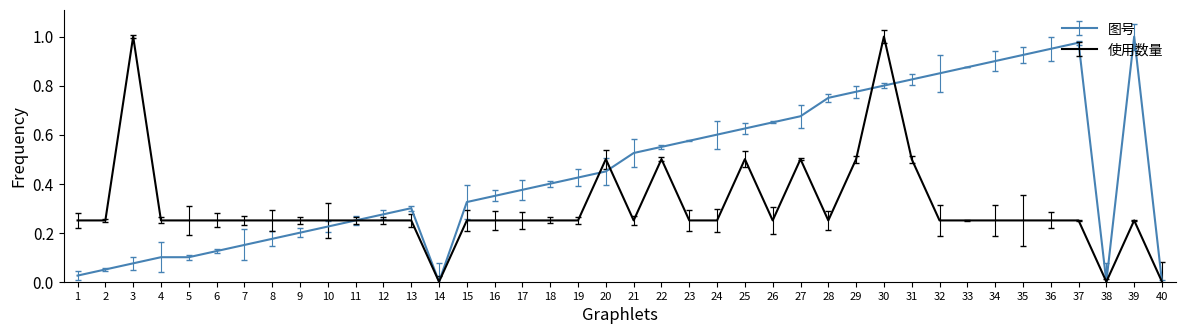

What are all the series names shown in the legend?

图号, 使用数量